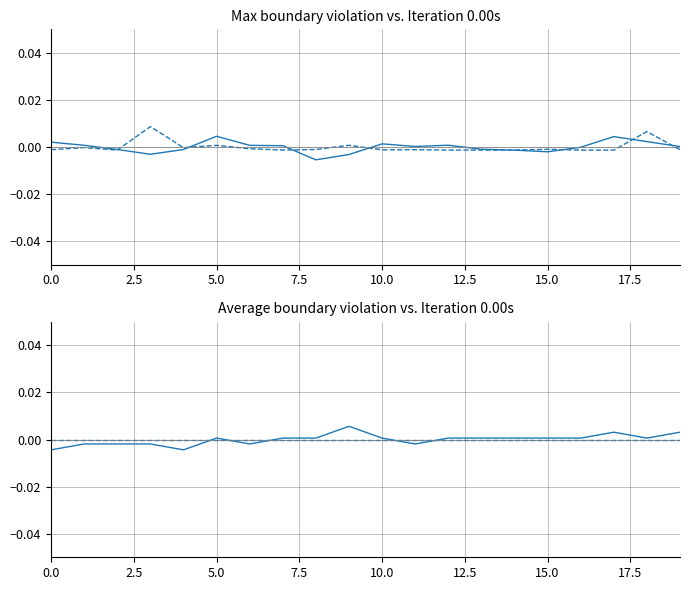

How many lines are shown in the chart?

4